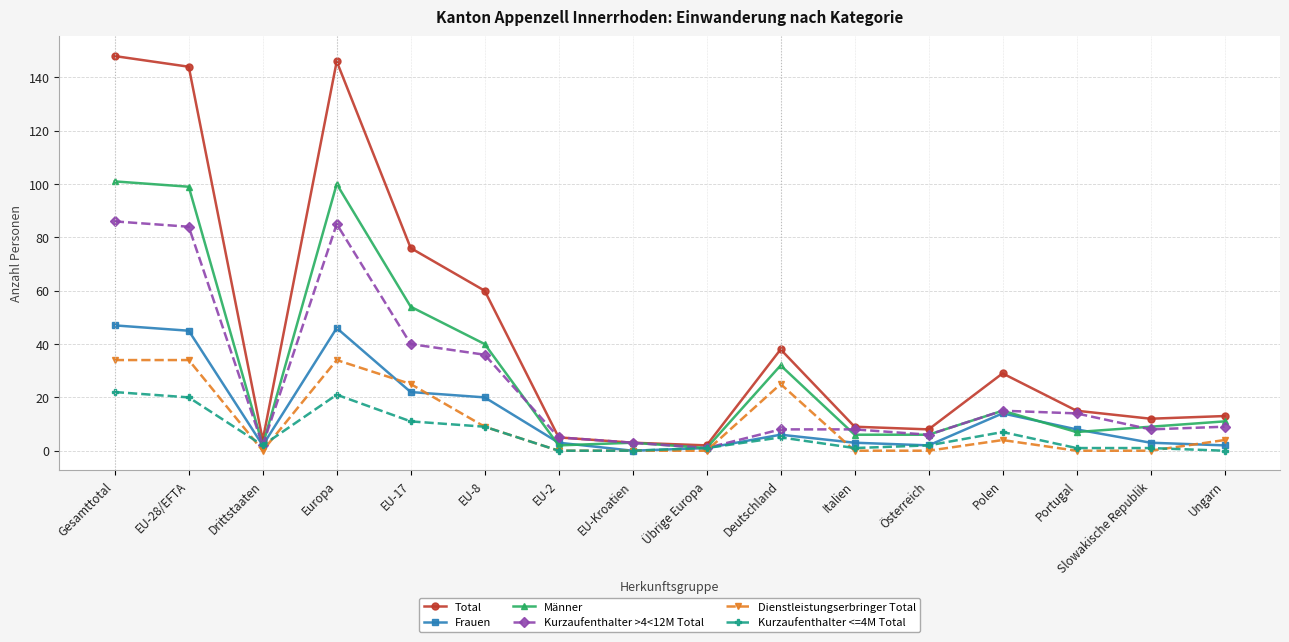

True or false: Dienstleistungserbringer Total has a value of 34 at EU-28/EFTA.

True